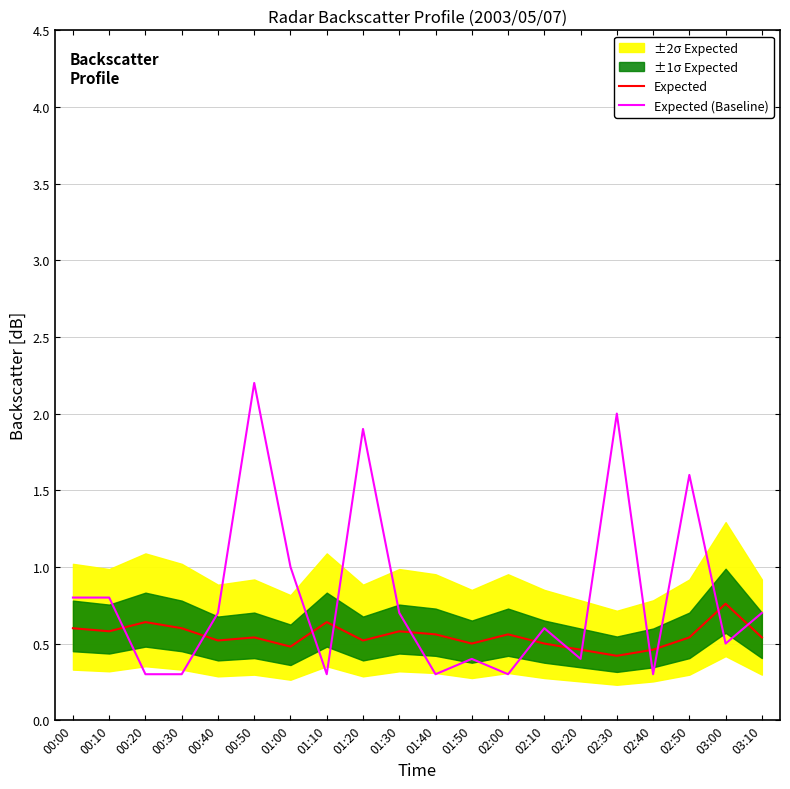

True or false: Expected (Baseline) has a value of 2.0 at 02:30.

True